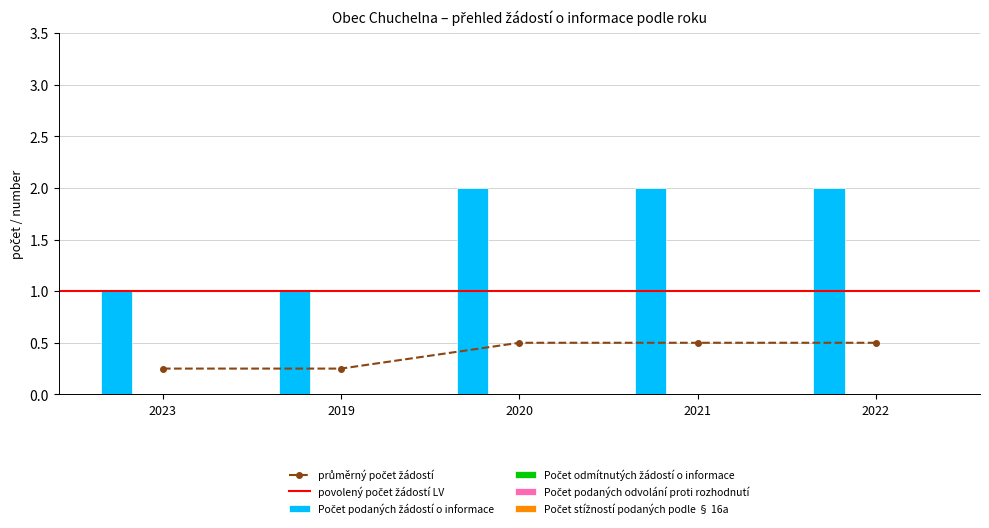

What position from the right is 2023?

5